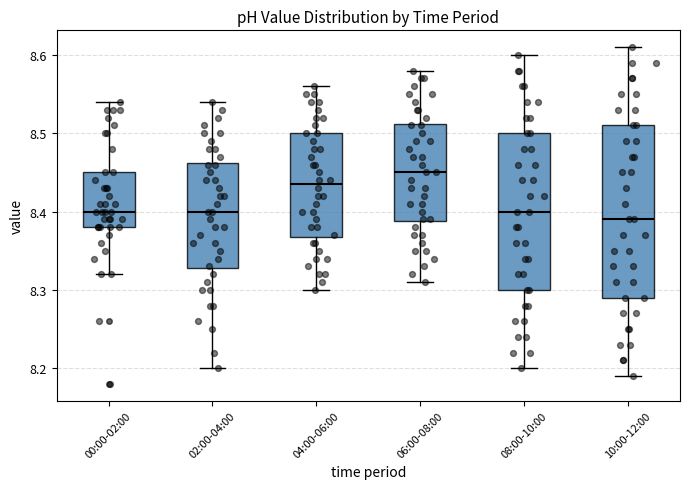

Where does the median line of the box for 06:00-08:00 sit on the y-axis? The values are not printed on the chart, so give them approximately, as read against the axis.

8.45